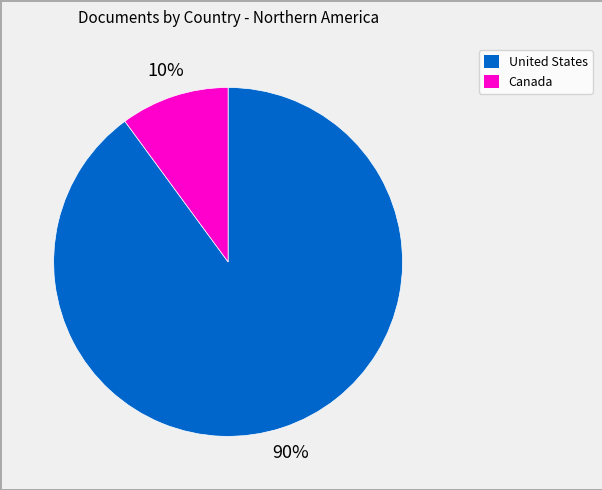

How many segments does this pie chart have?

2